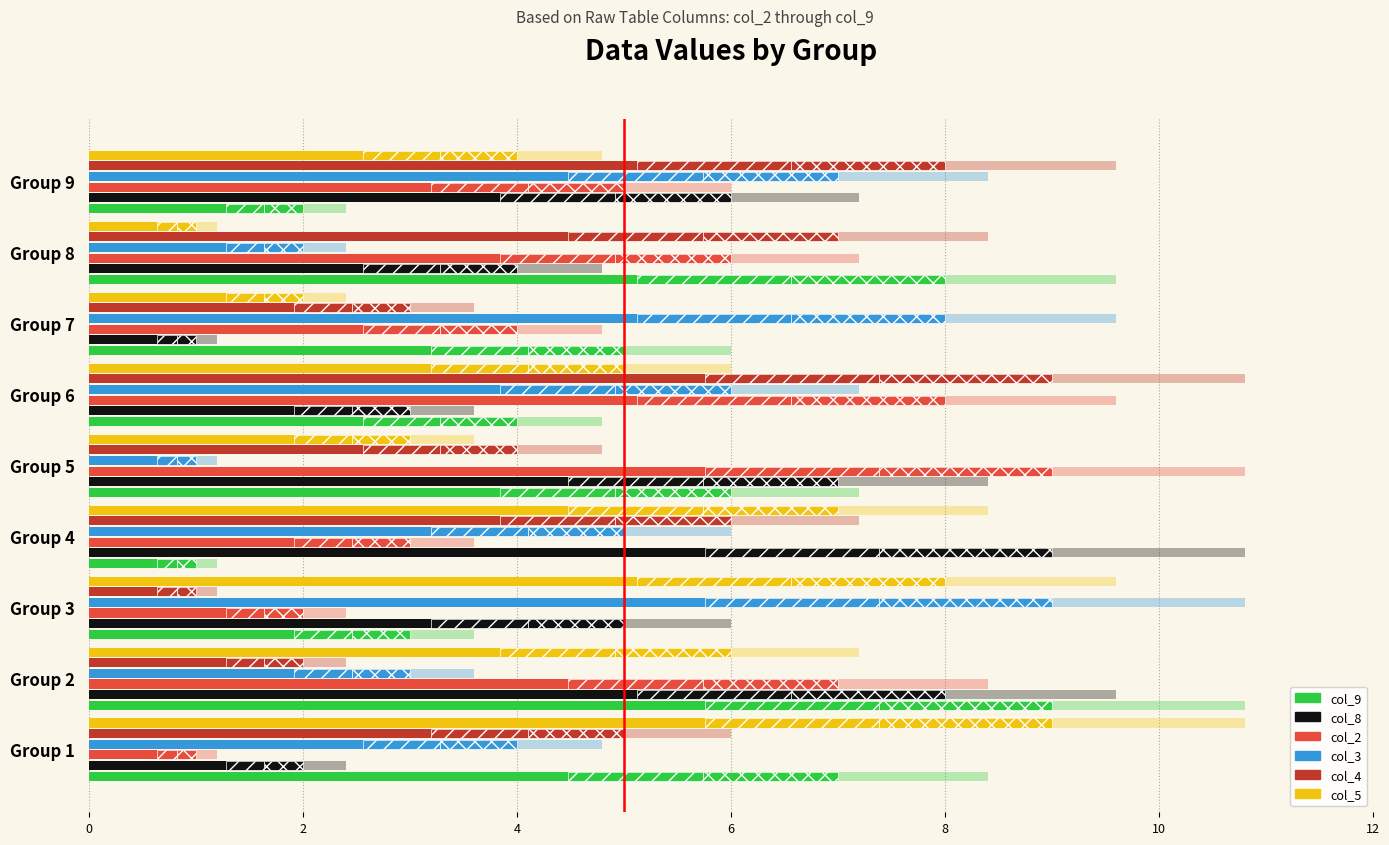

Is it true that col_5 equals 0 at 7?

False